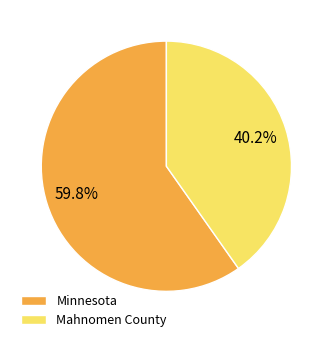

Which category accounts for the majority?

Minnesota